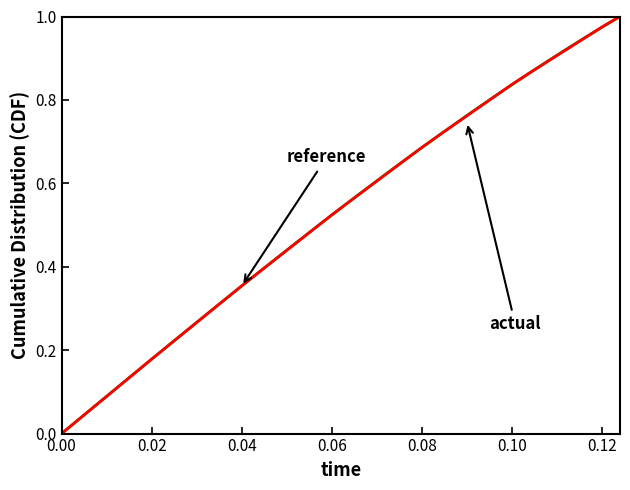

Reading left to right, transcribe all the data shown in this chart.

reference: 0.0	0.0	0.1	0.1	0.1	0.2	0.2	0.2	0.3	0.3	0.4	0.4	0.4	0.5	0.5	0.5	0.6	0.6	0.6	0.7	0.7	0.7	0.7	0.8	0.8	0.8	0.9	0.9	0.9	0.9	1.0	1.0
actual: 0.0	0.0	0.1	0.1	0.1	0.2	0.2	0.2	0.3	0.3	0.4	0.4	0.4	0.5	0.5	0.5	0.6	0.6	0.6	0.7	0.7	0.7	0.7	0.8	0.8	0.8	0.9	0.9	0.9	0.9	1.0	1.0